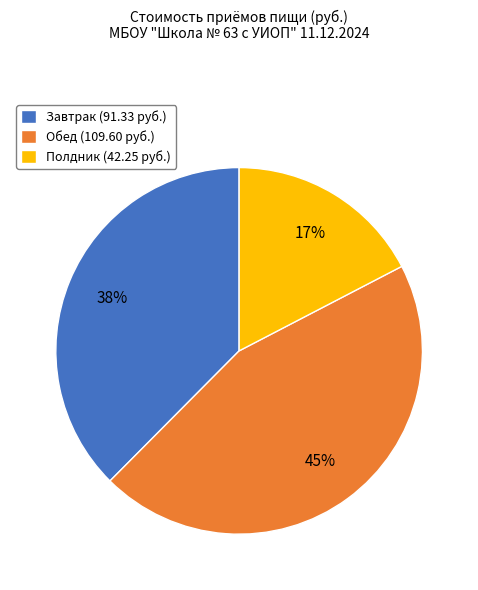

To the nearest percent, what percentage of the pie is Полдник?

17%